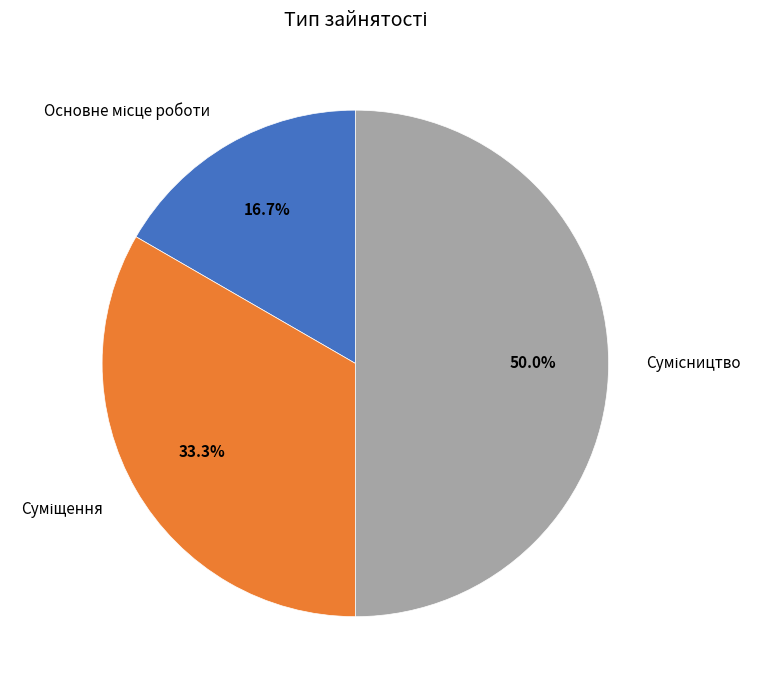

What is the change in value from Основне місце роботи to Суміщення?

+1